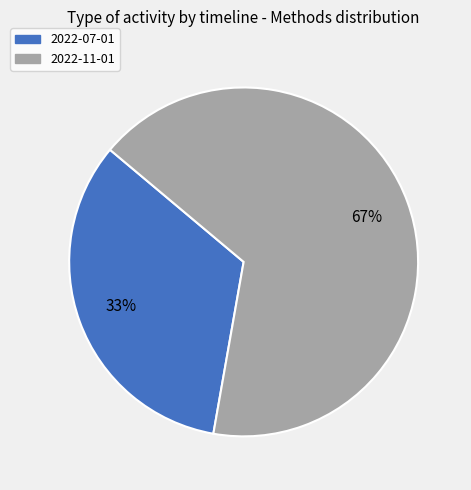

What is the ratio of the value at 2022-11-01 to the value at 2022-07-01?

2.0